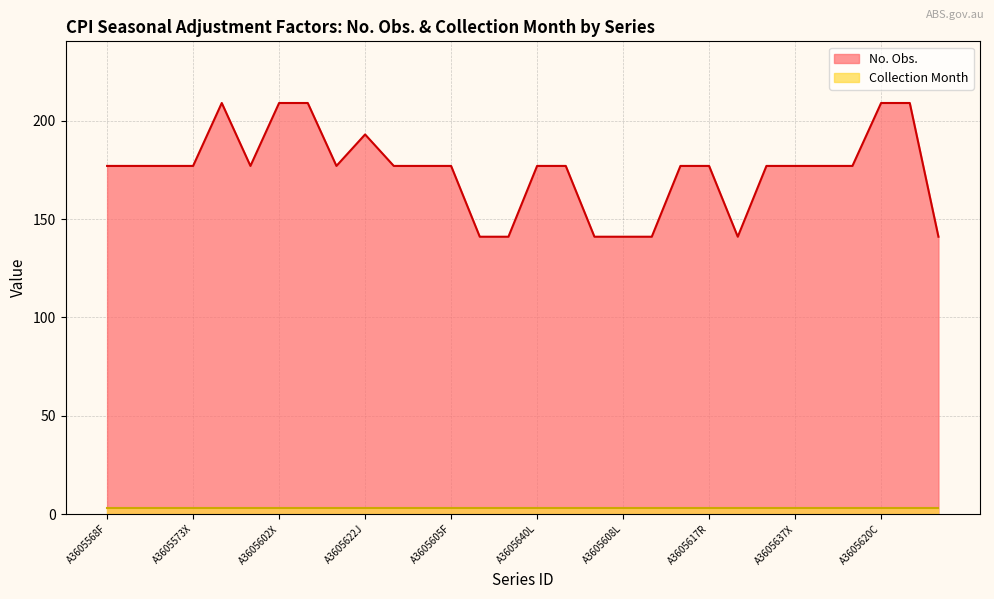

Where is the first local maximum?

A3605580W